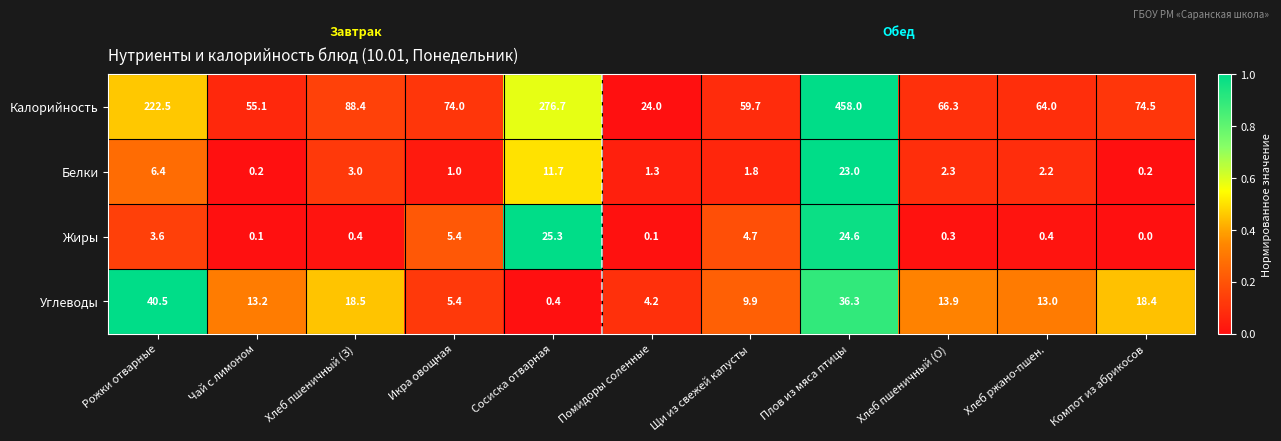

Which category has the highest value across all series?

Плов из мяса птицы